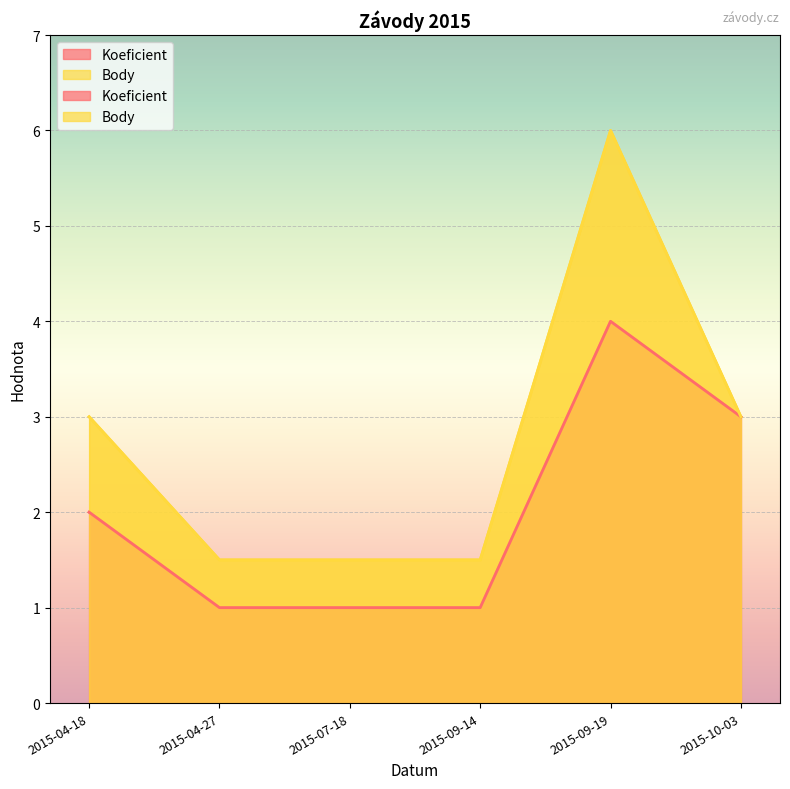

True or false: Koeficient and Body cross at least once.

False